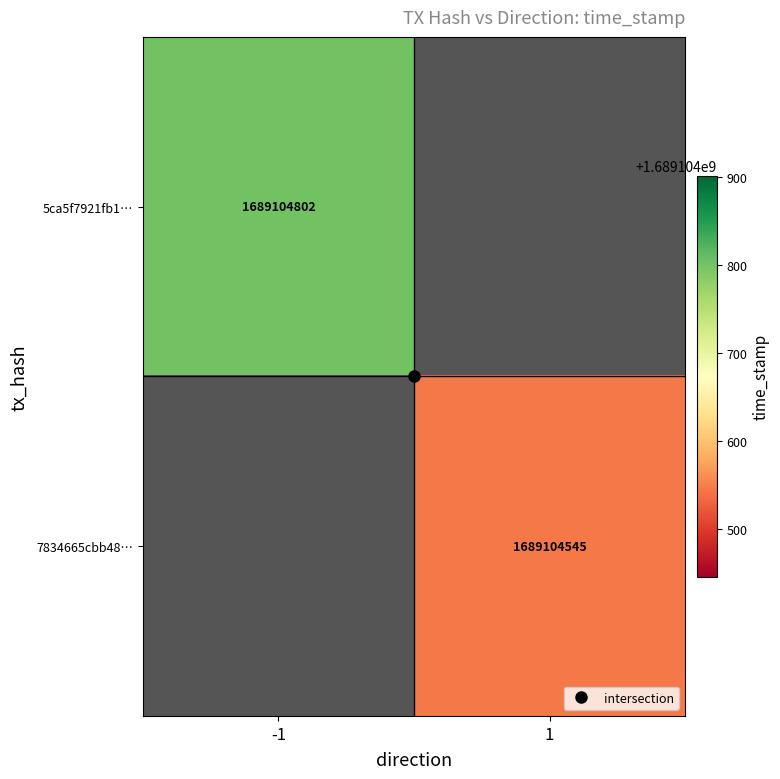

Is it true that 5ca5f7921fb17c0ee5880e92a6a0dbcd7feb6b1 equals -1 at 0?

True